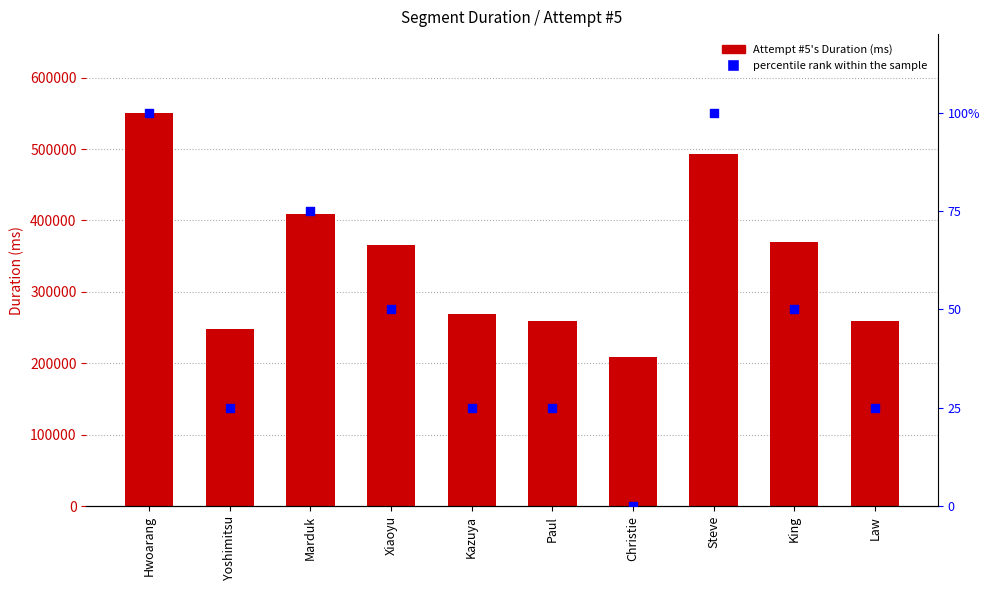

What are all the series names shown in the legend?

Attempt #5's Duration (ms), percentile rank within the sample